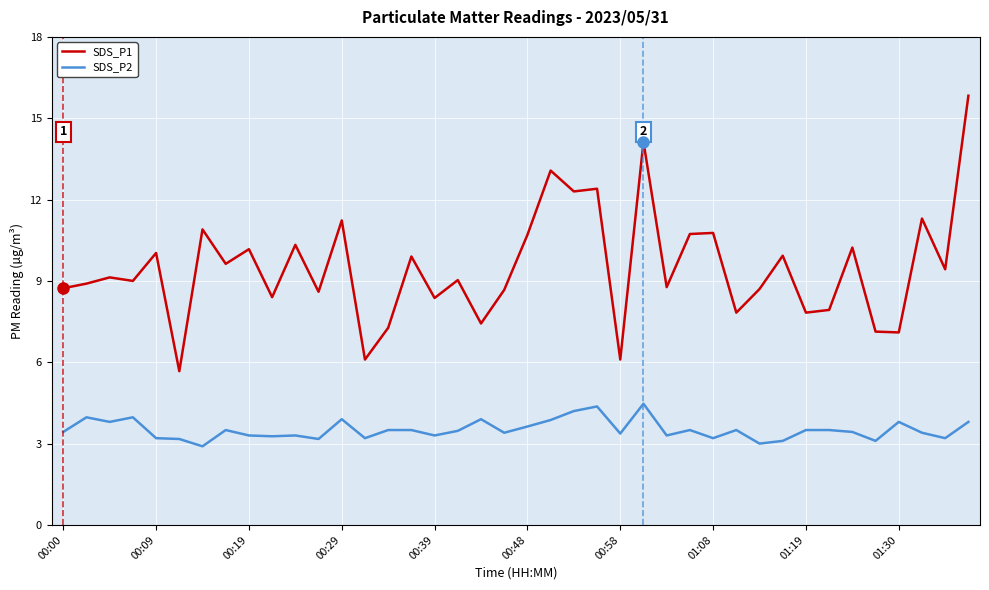

True or false: SDS_P2 and SDS_P1 cross at least once.

False